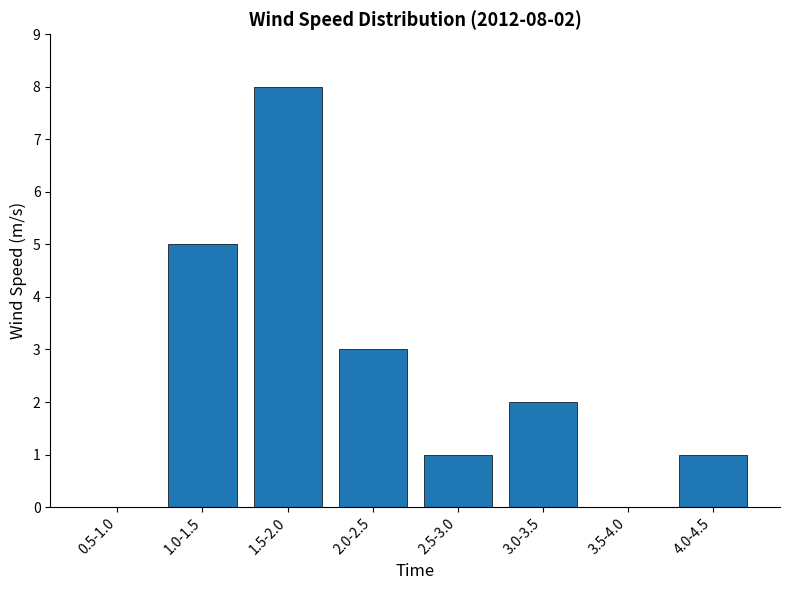

How many distinct data groups are displayed?

1